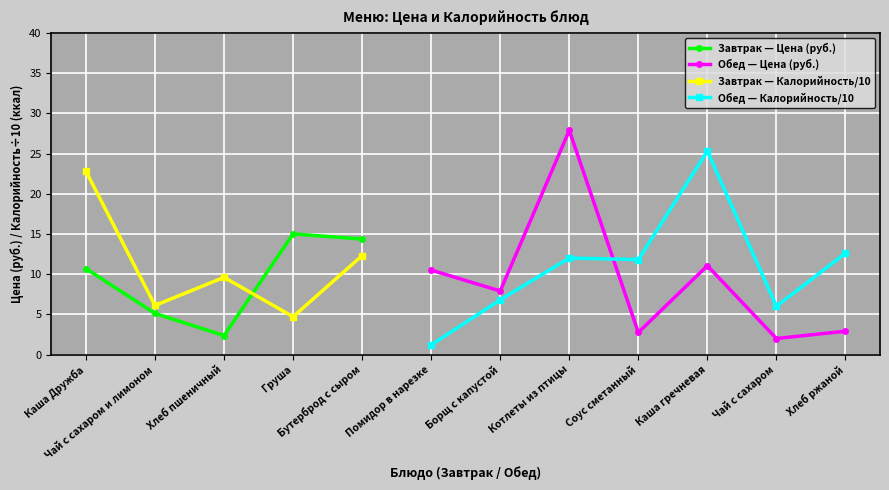

Where do Завтрак (Калорийность) and Завтрак (Цена) first cross each other?

Хлеб пшеничный and Груша